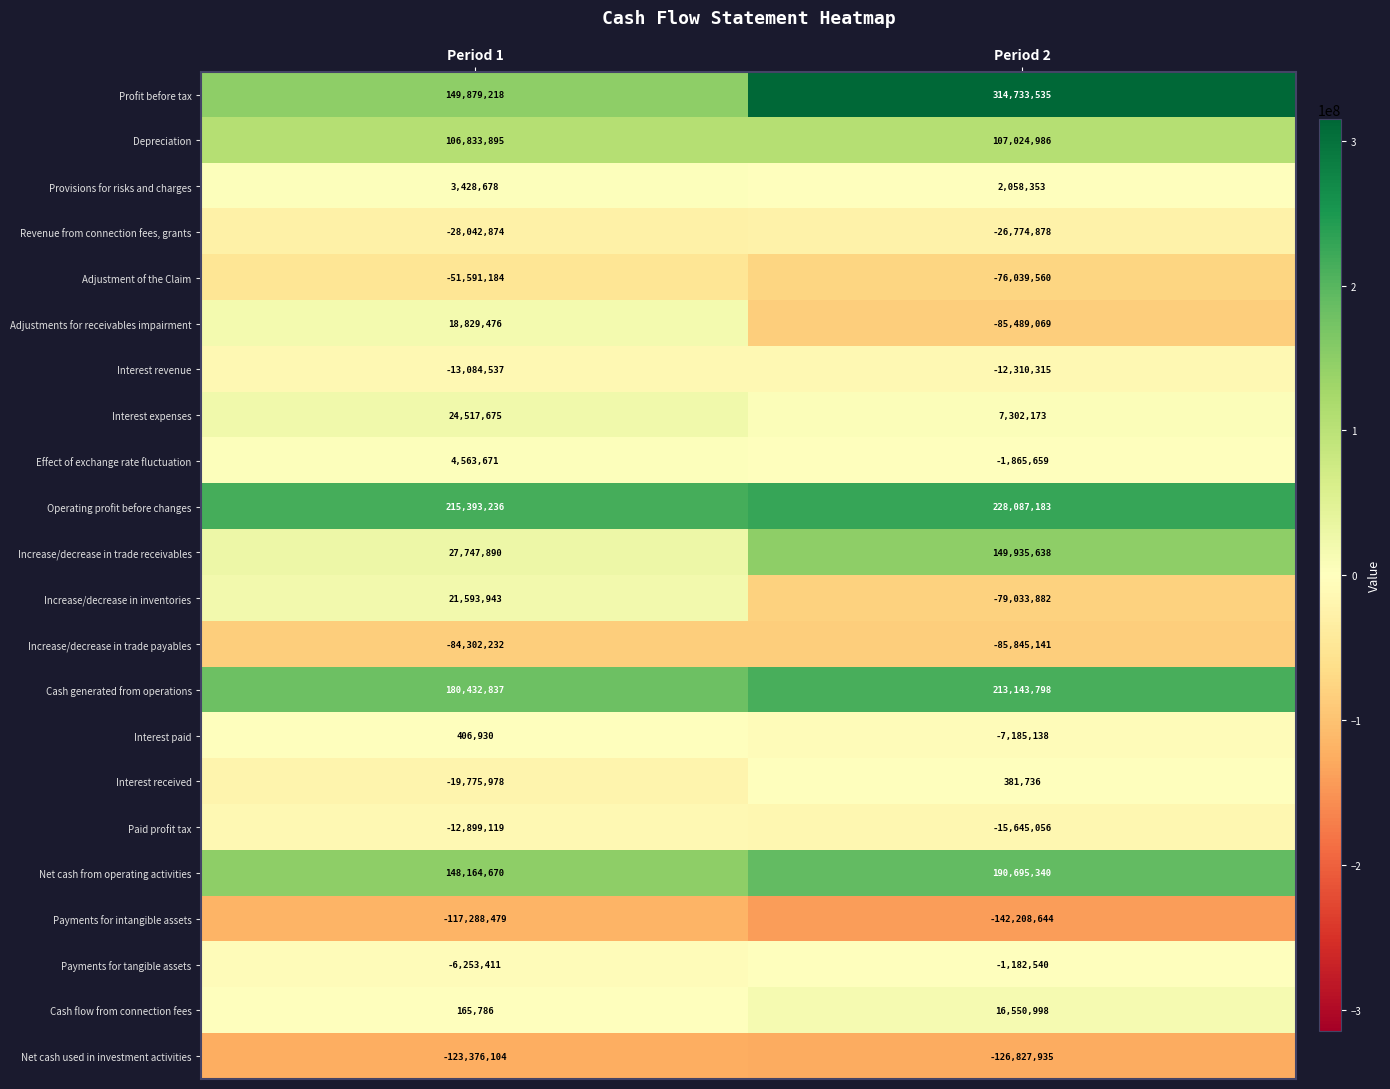

At which category is the sum across all series the highest?

Period 2